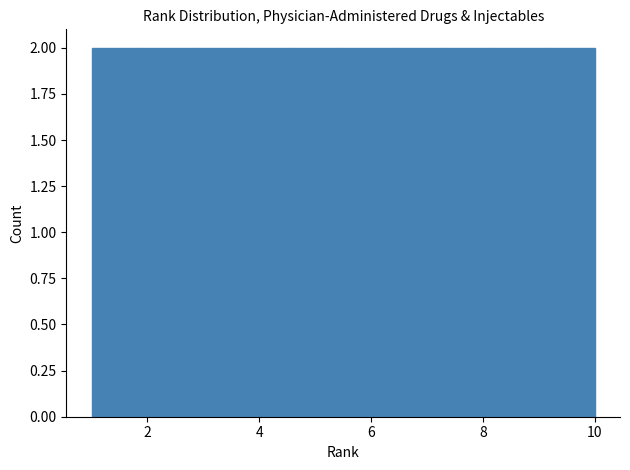

Reading left to right, list every bar in this chart as the range it spans on the x-axis followed by its height. Neither the bar edges nor the heights are printed on the chart, so give them approximately, as read against the axes.

1.0 to 1.9: 2
1.9 to 2.8: 2
2.8 to 3.7: 2
3.7 to 4.6: 2
4.6 to 5.5: 2
5.5 to 6.4: 2
6.4 to 7.3: 2
7.3 to 8.2: 2
8.2 to 9.1: 2
9.1 to 10.0: 2